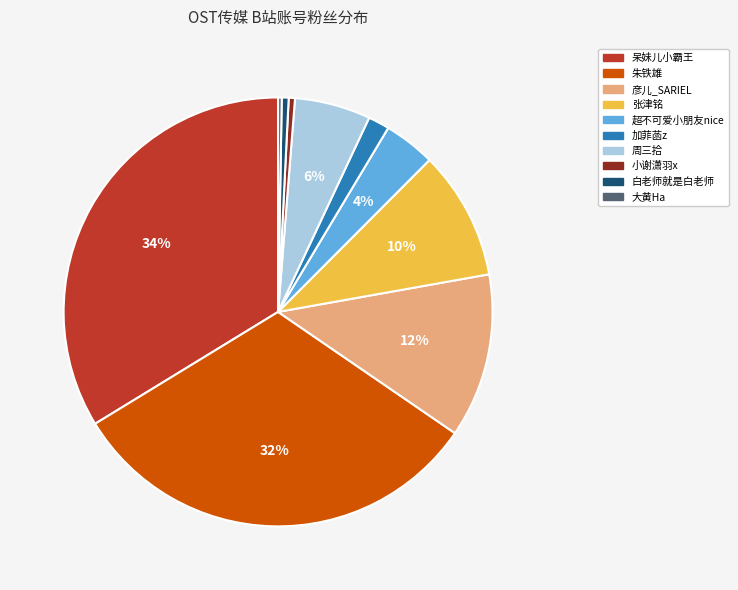

Which has a higher value, 白老师就是白老师 or 加菲菡z?

加菲菡z